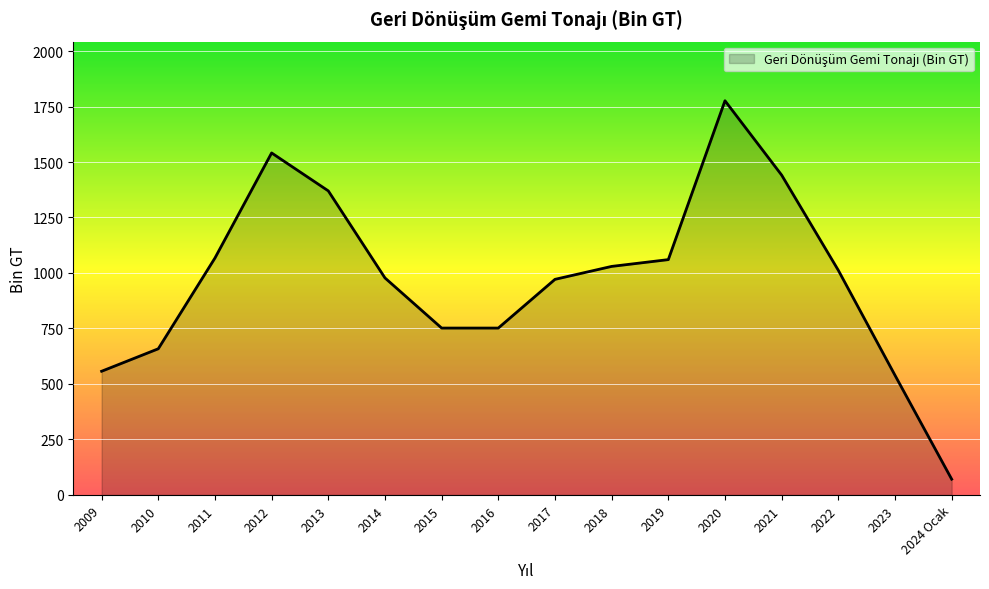

Which category has the highest value across all series?

2020